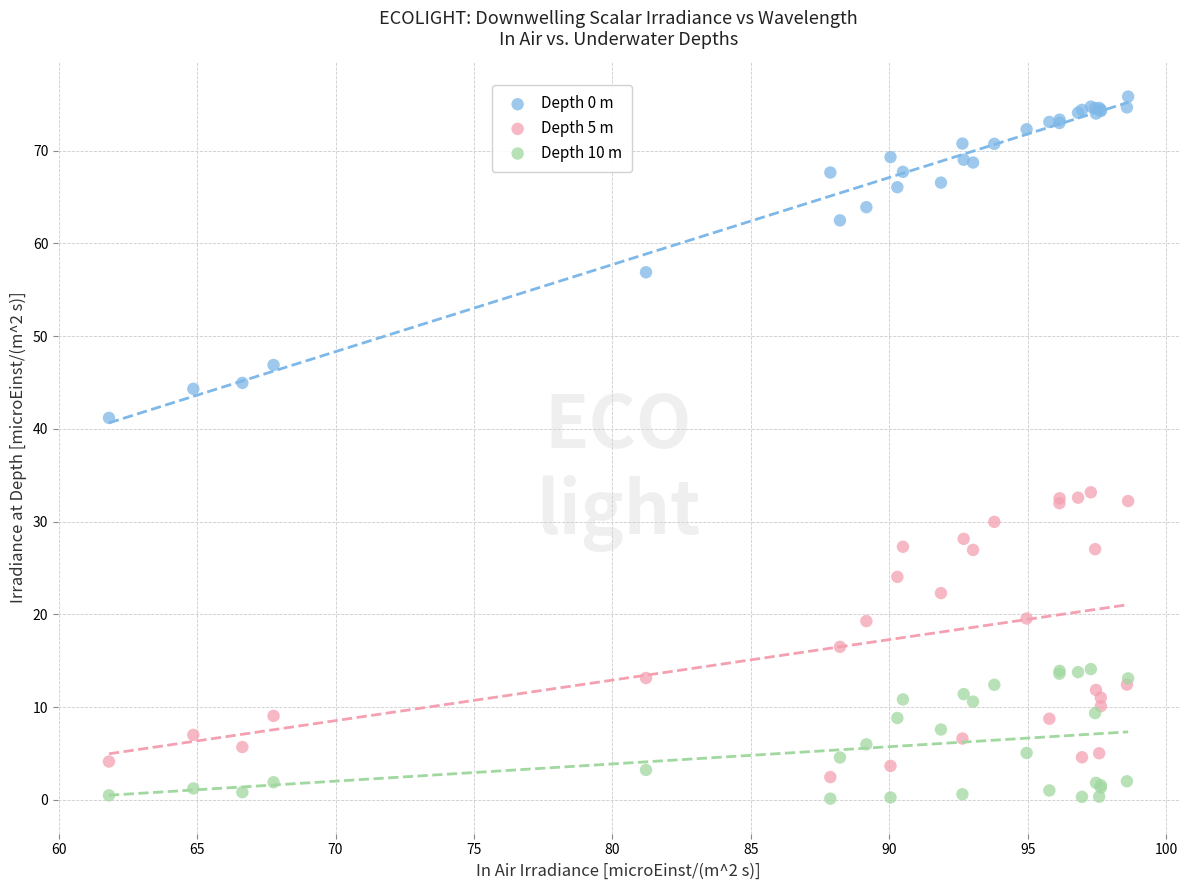

Which series contains the highest Y value?

Depth 0 m